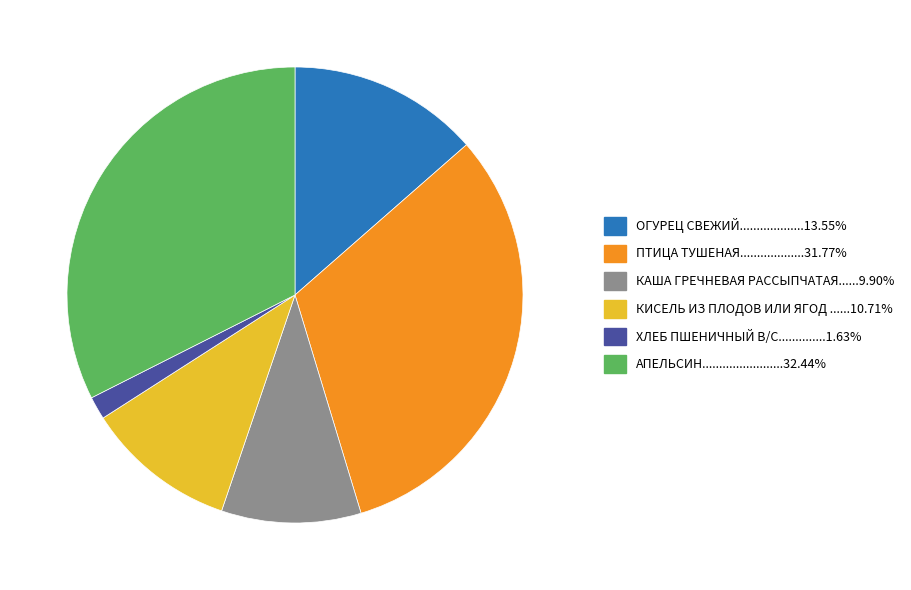

Is there any slice that represents more than half of the pie?

No